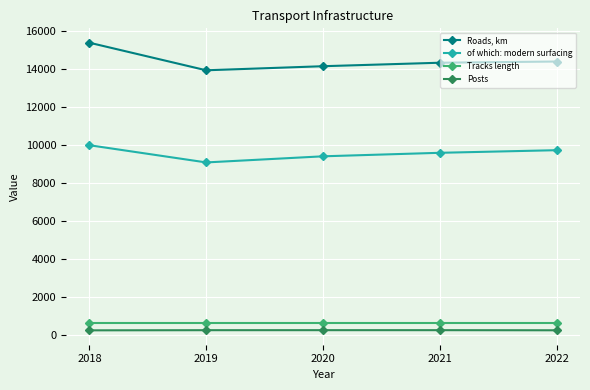

What is the value of the of which: modern surfacing point at the 3rd from the left?

9408